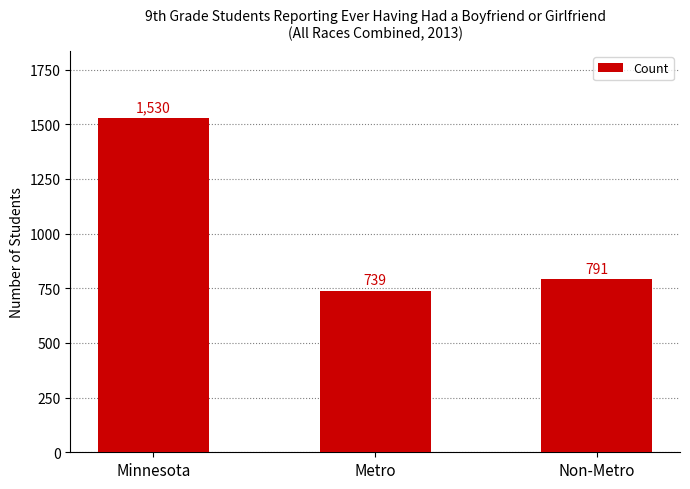

What is the difference between the second highest and minimum values?

52